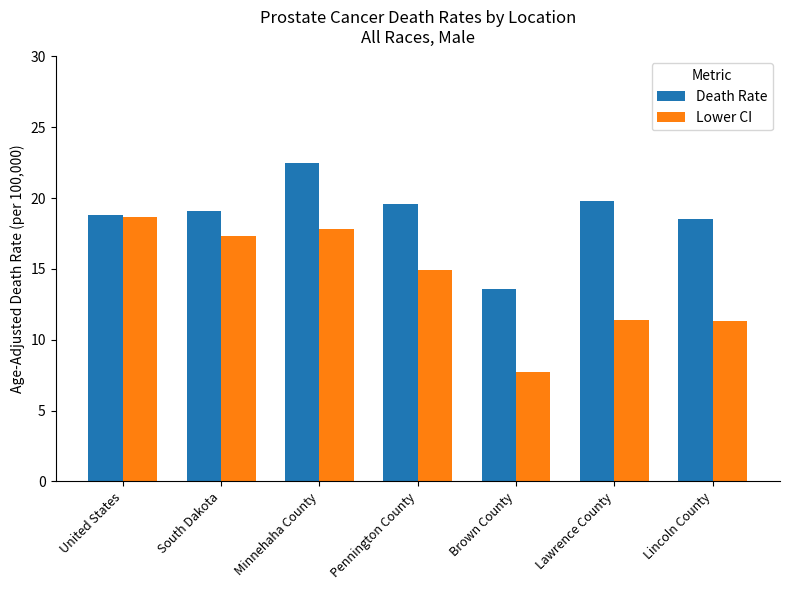

At Minnehaha County, list the series in order from largest to smallest.

Death Rate, Lower CI